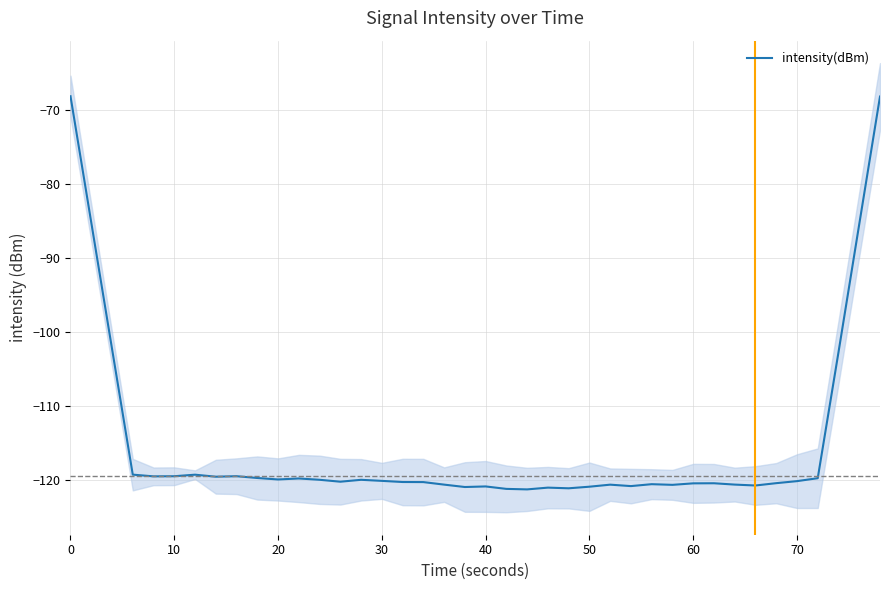

How many points are higher than both their immediate neighbors (excluding endpoints)?

9